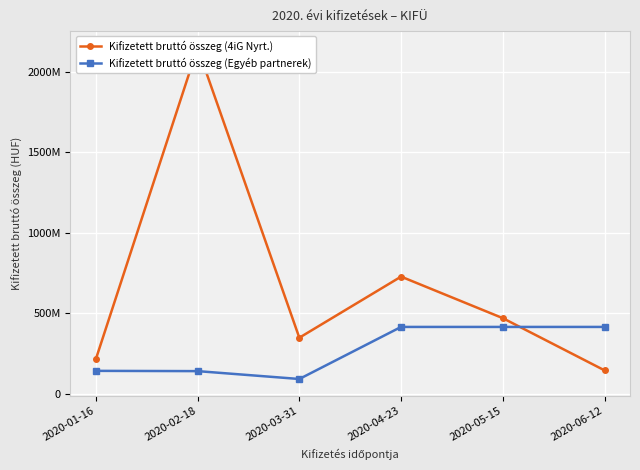

At which label is Kifizetett bruttó összeg (4iG Nyrt.) closest to 1148700708?

2020-04-23